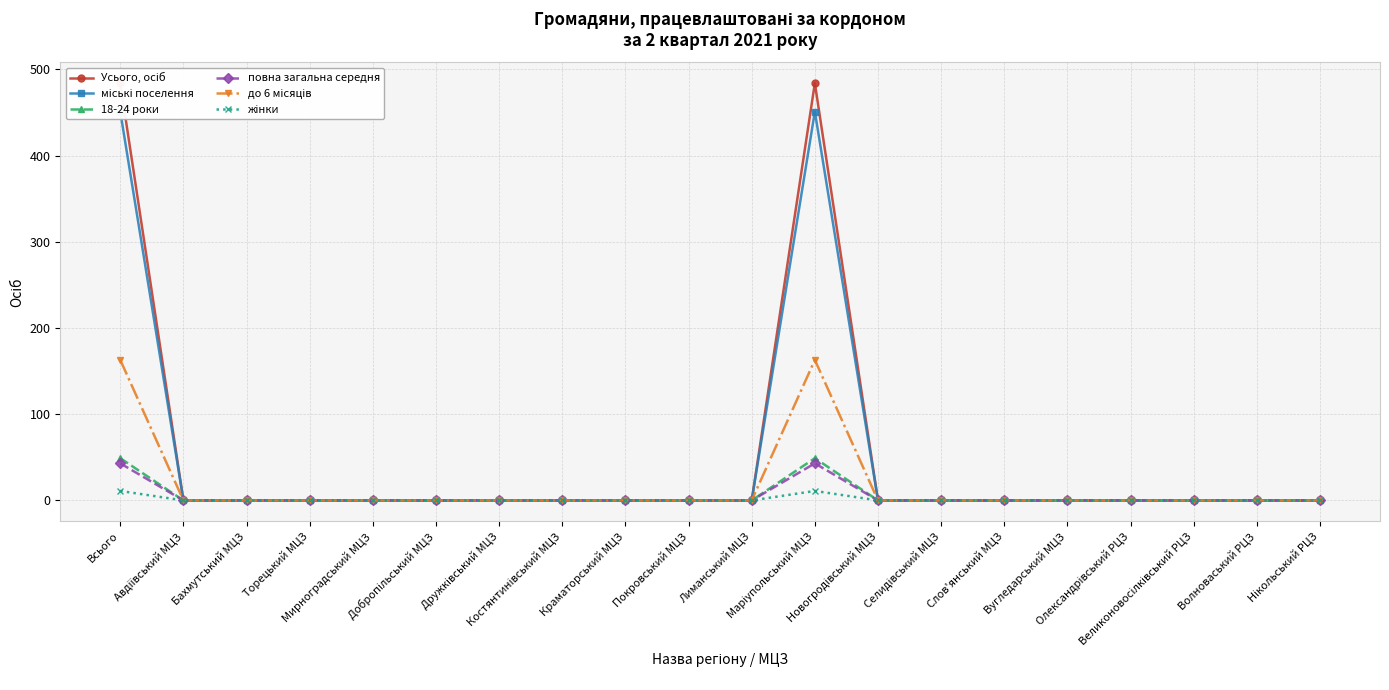

At how many categories does at least one series exceed 283?

2